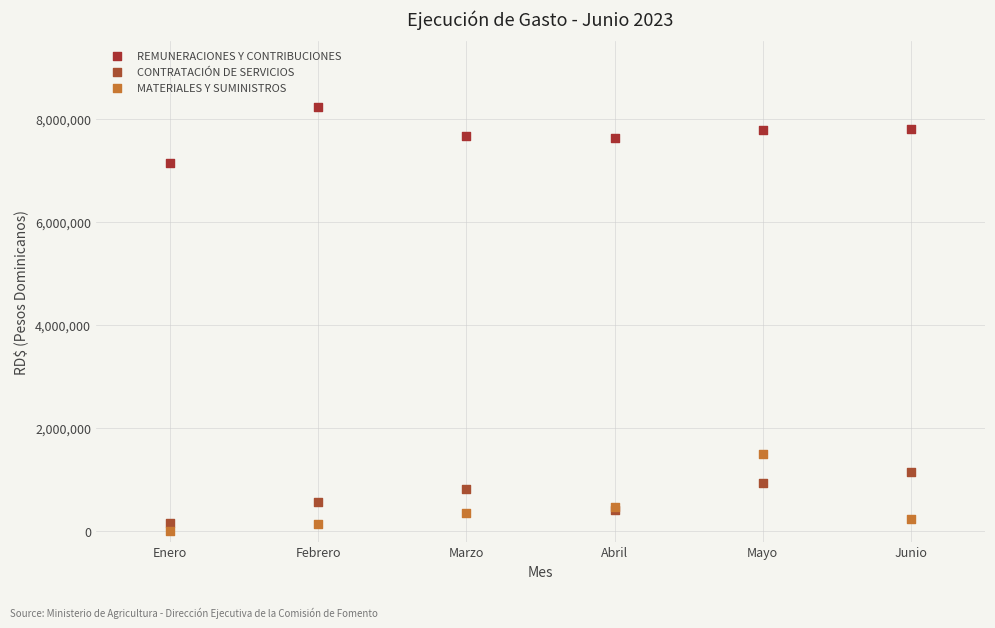

Which series has the largest Y range (max minus min)?

MATERIALES Y SUMINISTROS